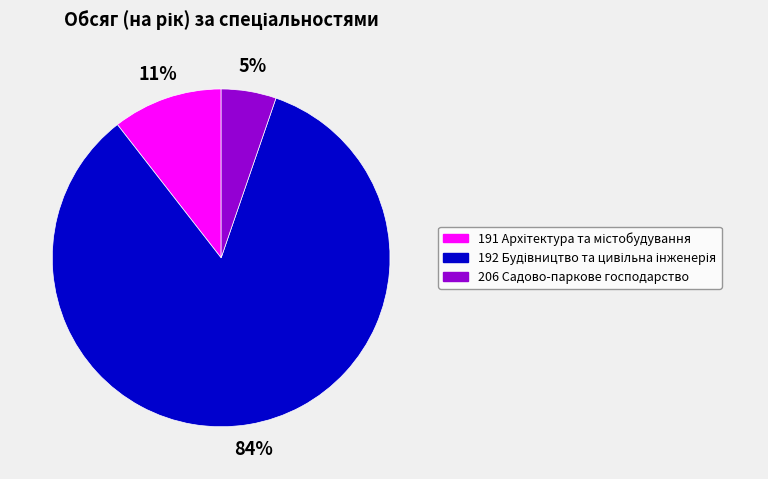

To the nearest percent, what percentage of the pie is 206 Садово-паркове господарство?

5%